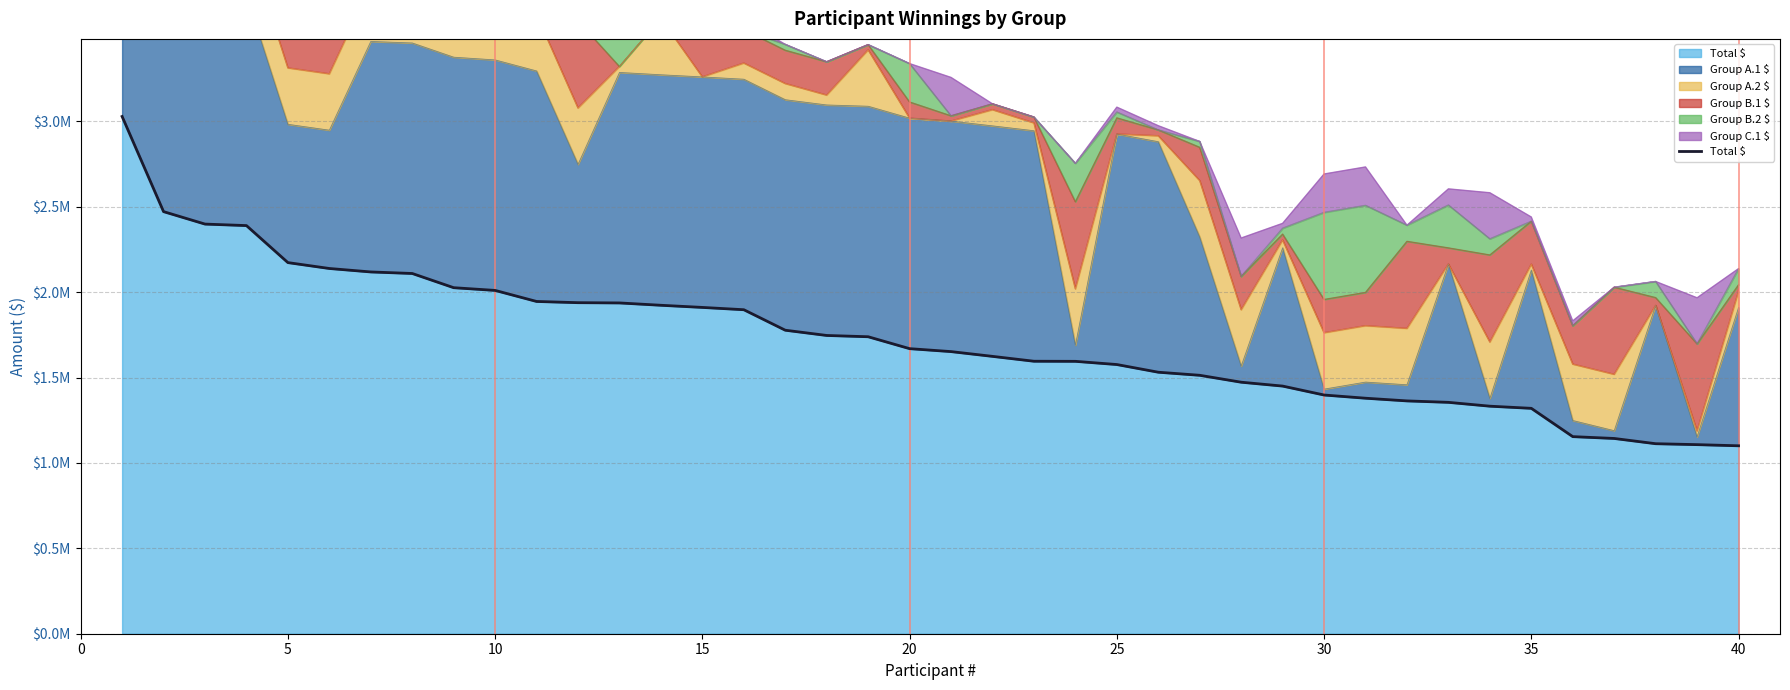

How many data points are above 1669500?

19